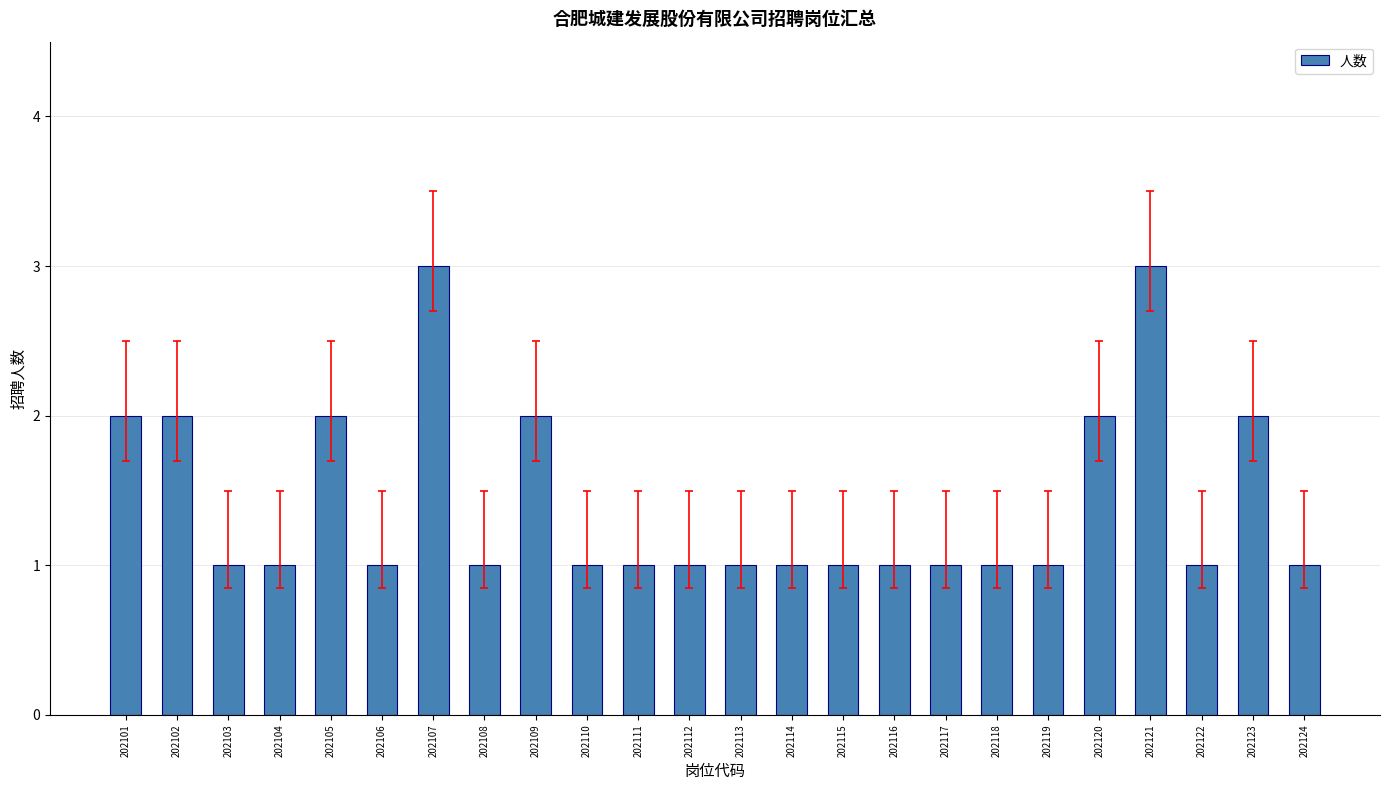

The value at 202120 is 2. True or false?

True